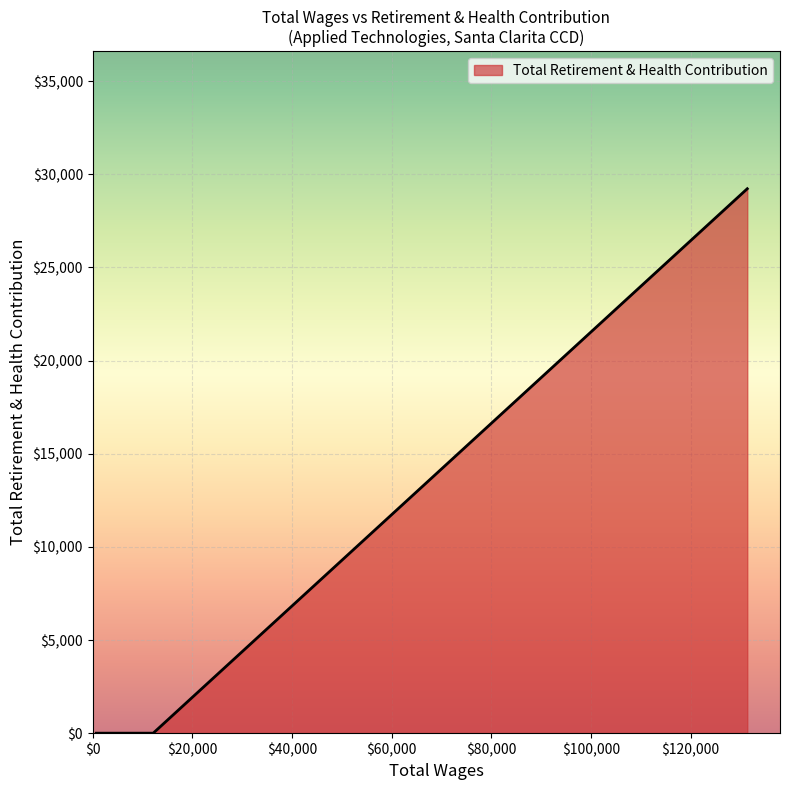

What is the maximum value shown in the chart?

29227